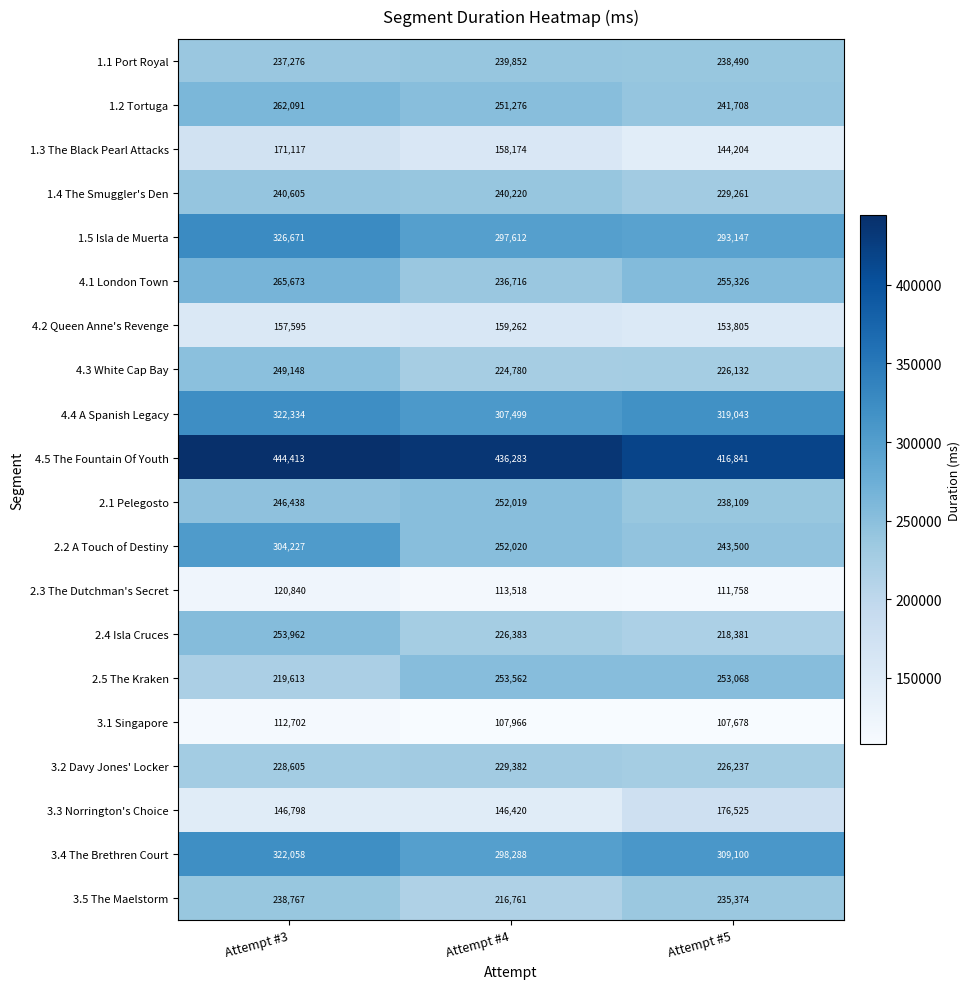

The value of 2.2 A Touch of Destiny at Attempt #4 is 252020. True or false?

True